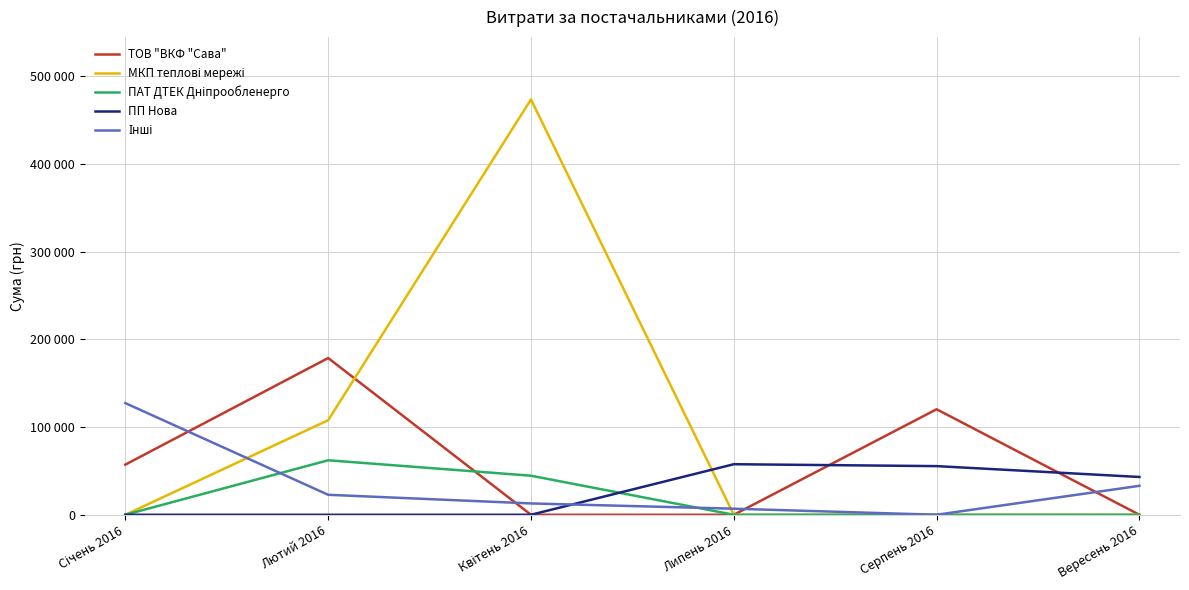

What is the label of the 3rd point from the right?

Липень 2016